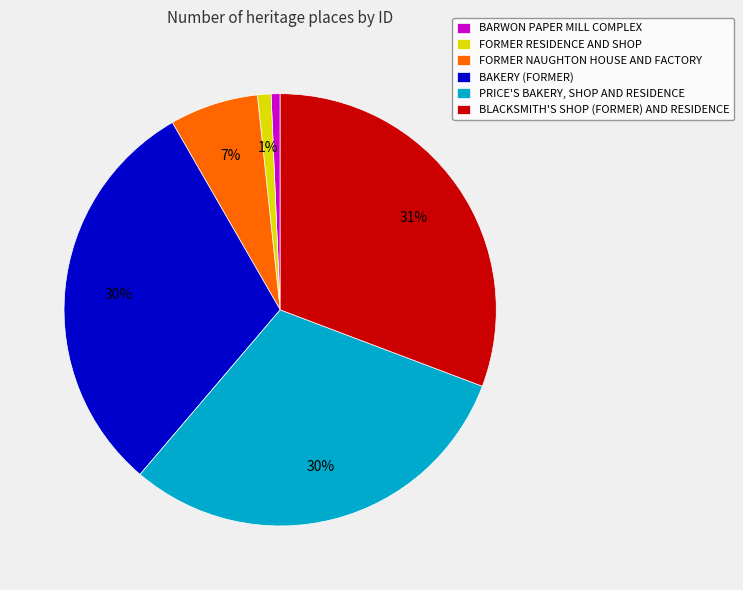

How many segments does this pie chart have?

6